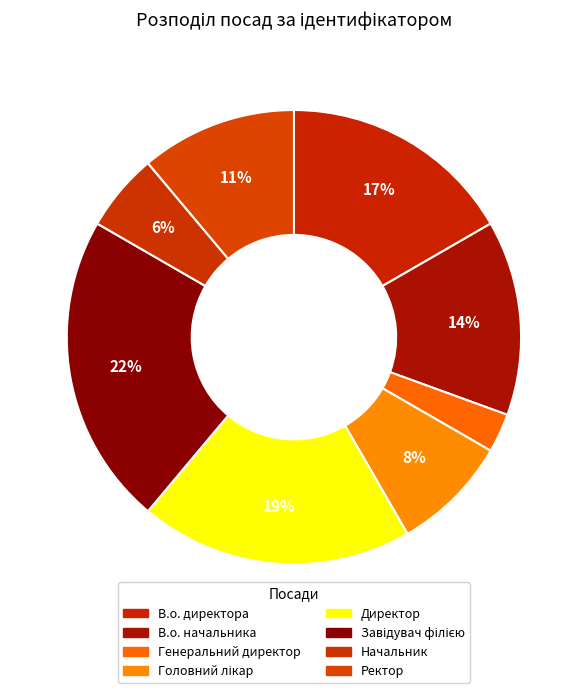

To the nearest percent, what portion does Завідувач філією represent?

22%